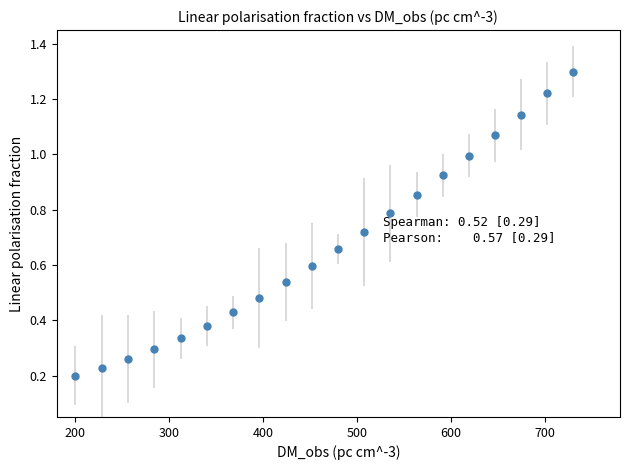

True or false: there are more than 1 points higher than both neighbors.

False